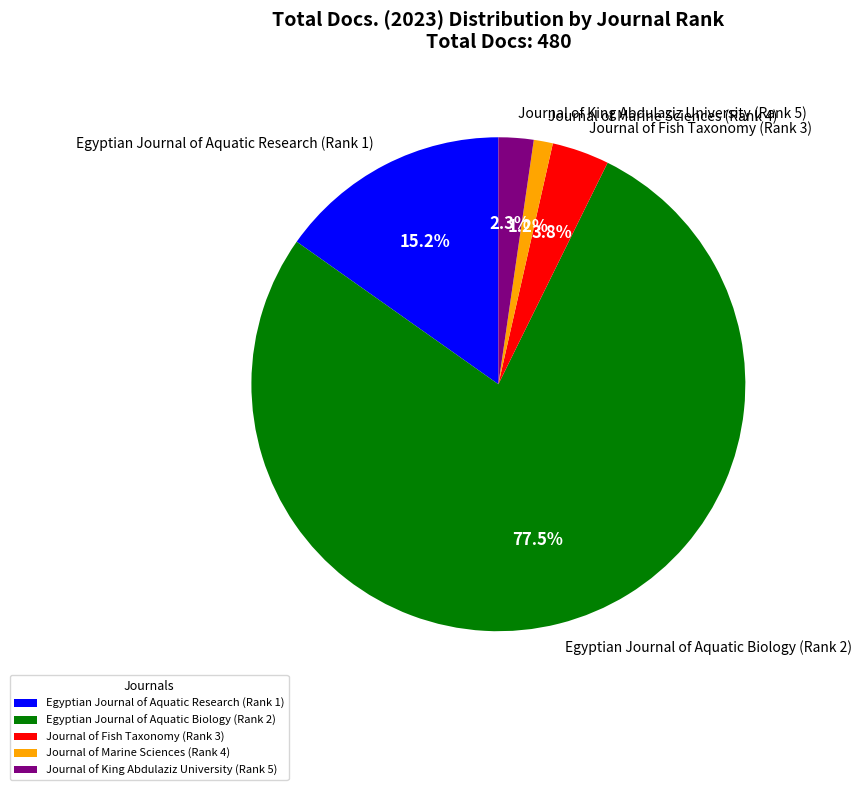

Which has a higher value, Journal of Fish Taxonomy (Rank 3) or Journal of Marine Sciences (Rank 4)?

Journal of Fish Taxonomy (Rank 3)